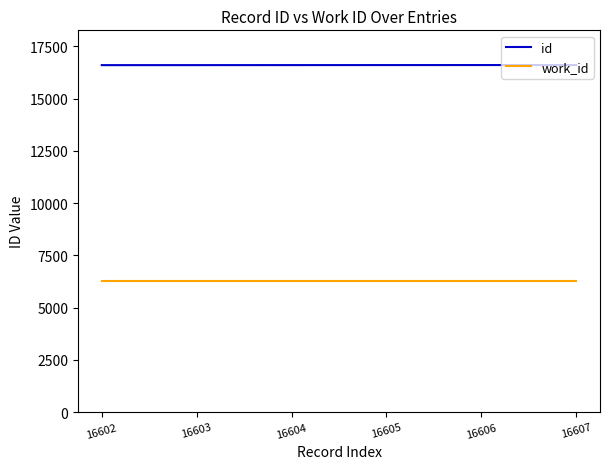

The value of id at 16605 is 26010. True or false?

False